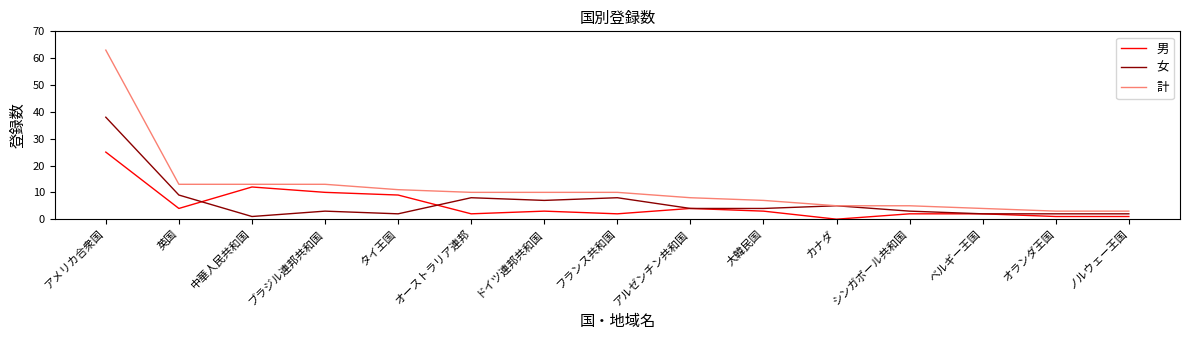

What is the highest value of the 女 series?

38